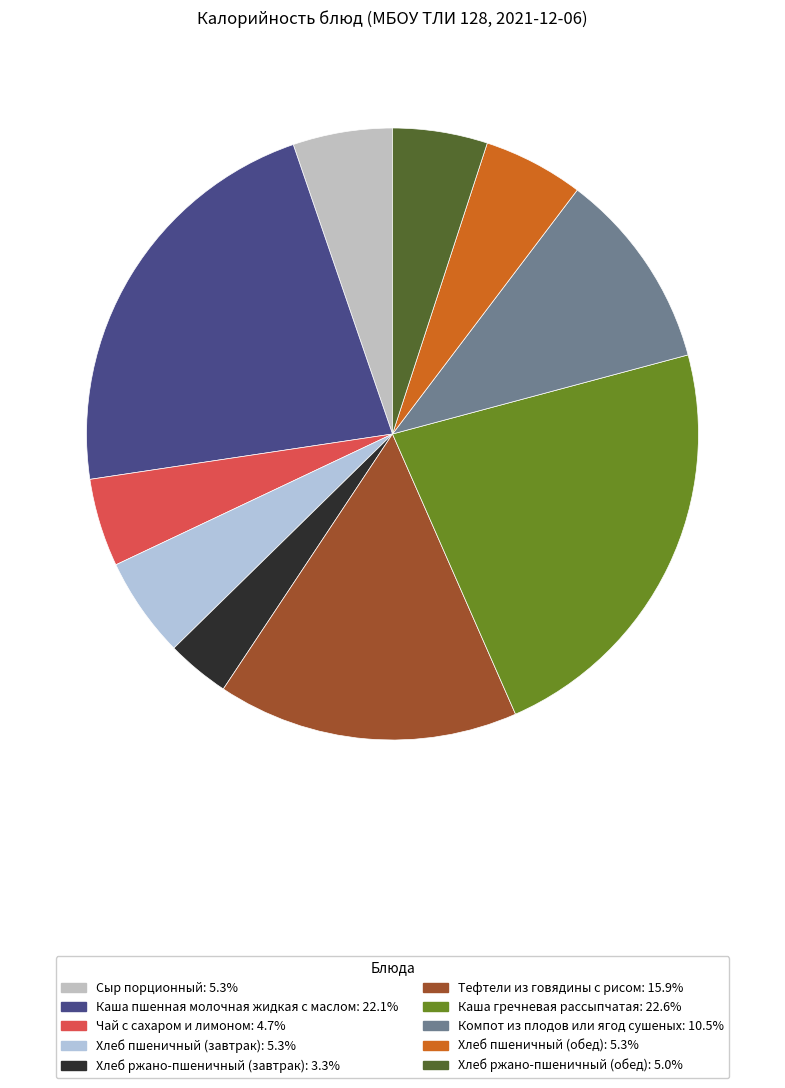

To the nearest percent, what is the average slice percentage?

10%